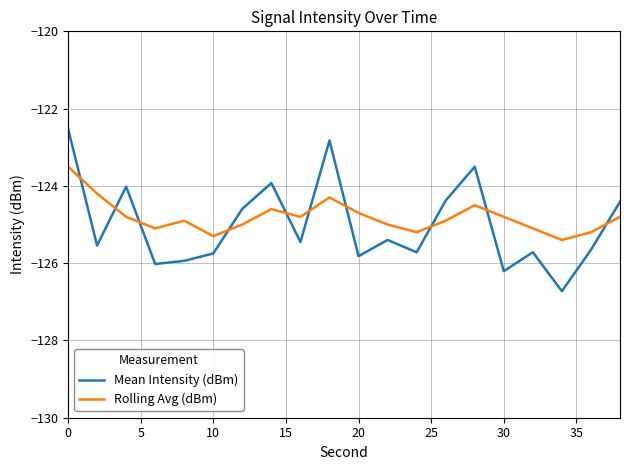

What is the difference between the maximum and minimum values in the Rolling Avg (dBm) series?

1.9